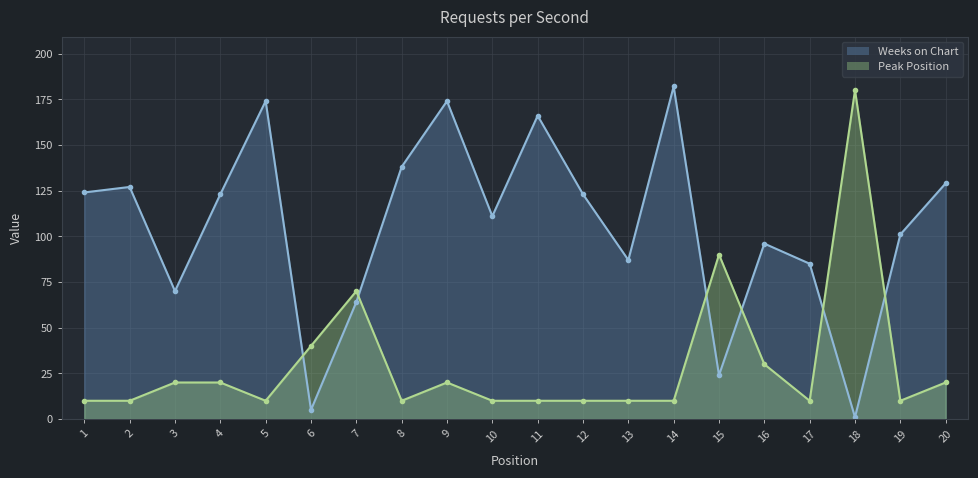

Which series has the largest range (max minus min)?

Weeks on Chart